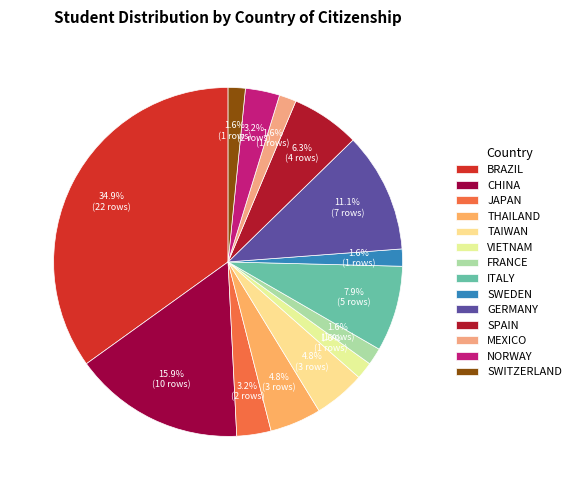

To the nearest percent, what is the combined percentage of THAILAND and VIETNAM?

6%